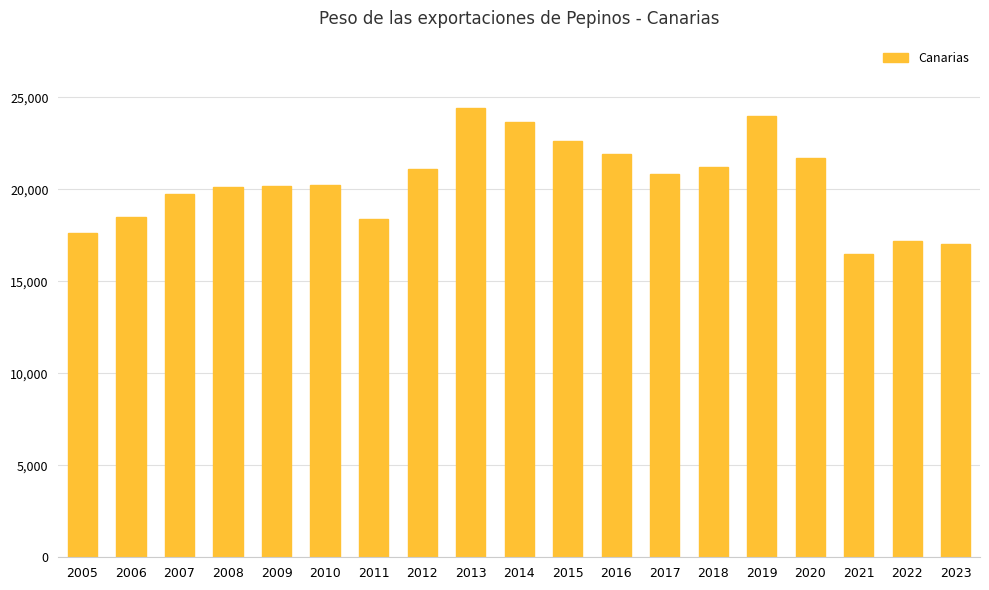

Which has a higher value, 2020 or 2009?

2020